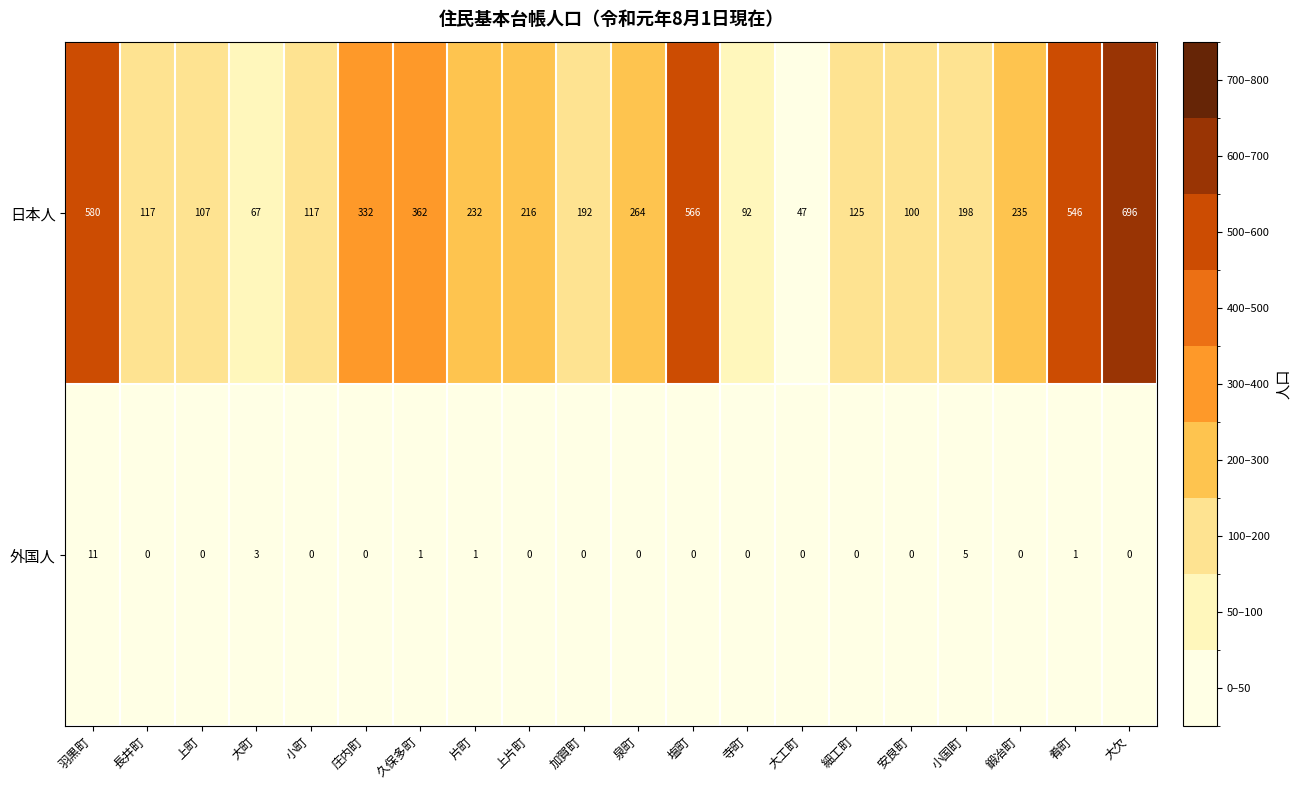

The value of 外国人 at 安良町 is 0. True or false?

True